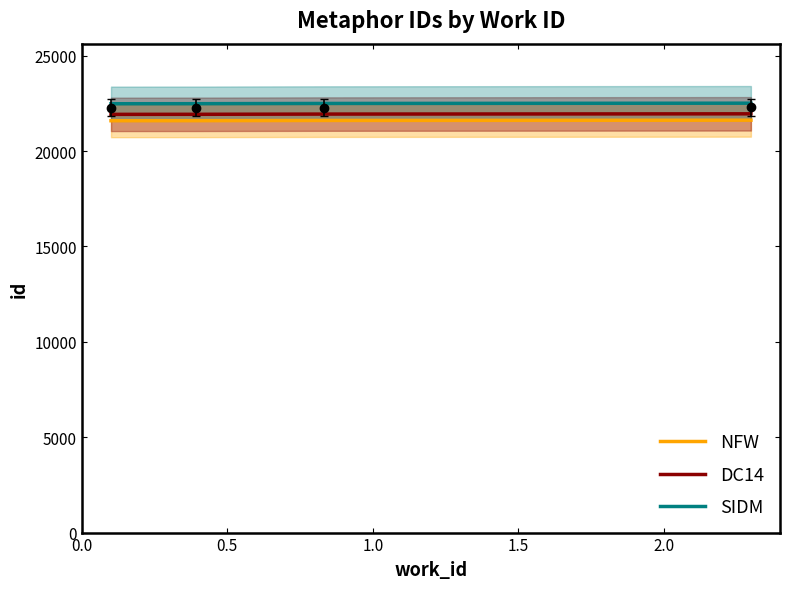

The value of SIDM at 1.0 is 10314.2. True or false?

False